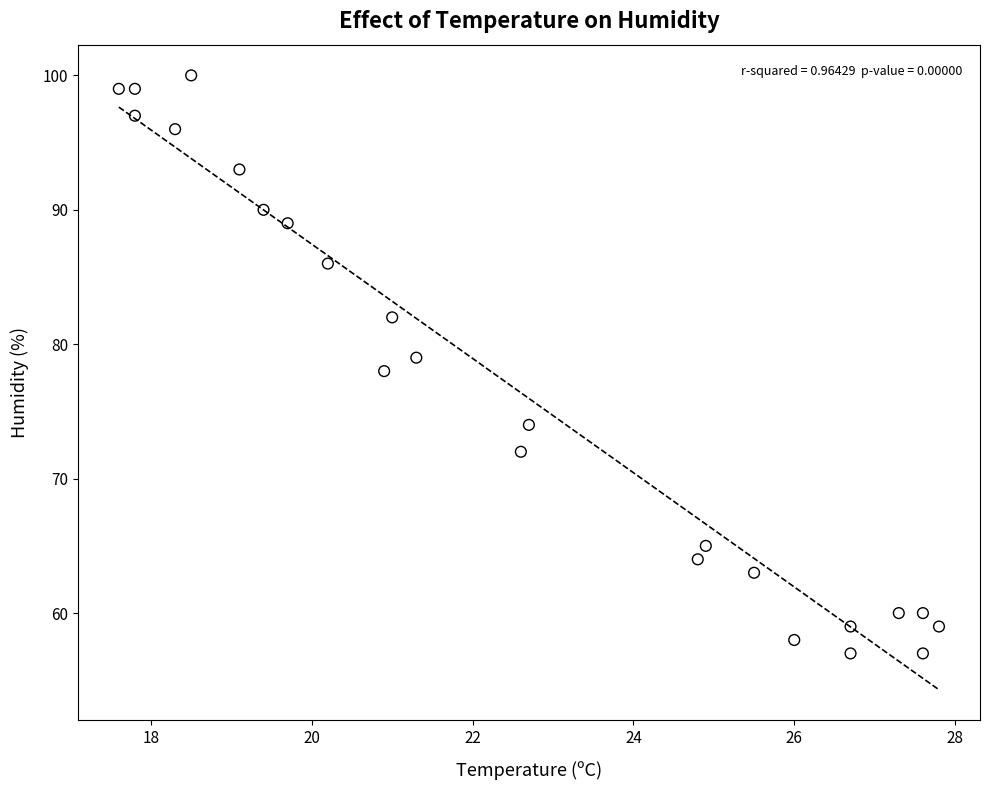

What is the range of Y values (max minus min)?

43